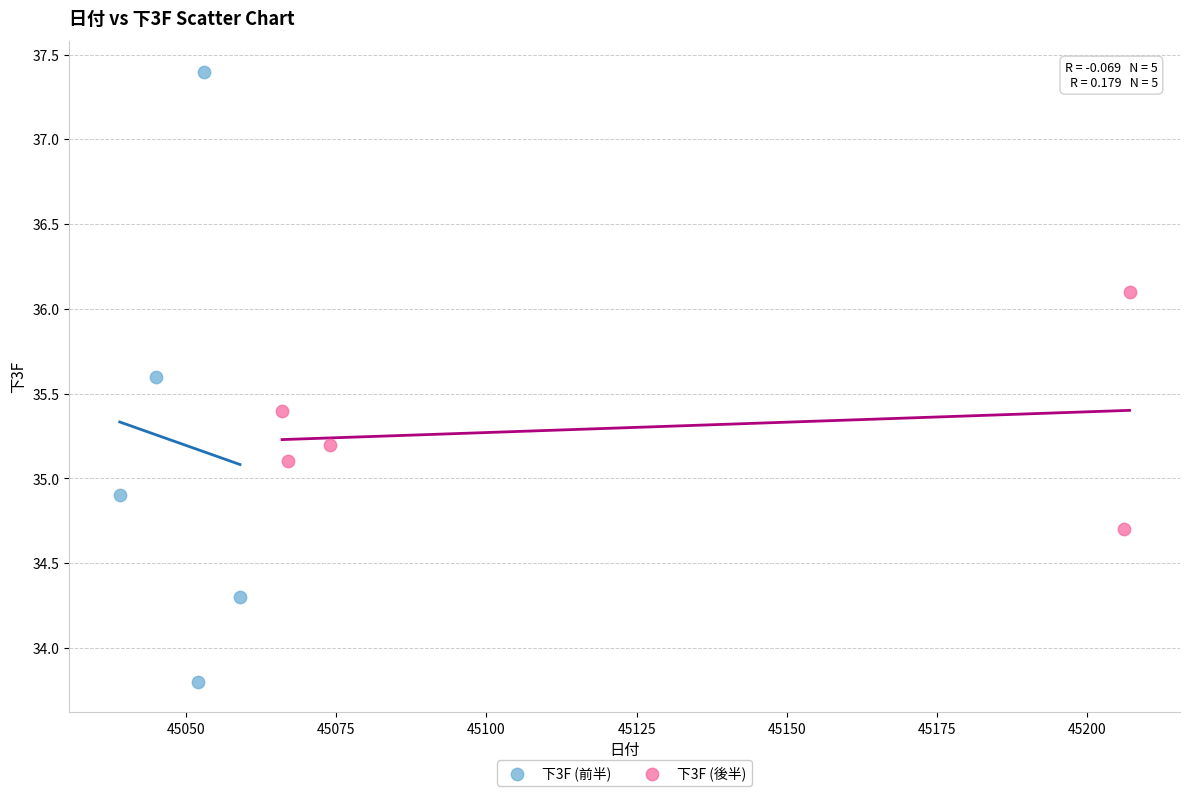

Which series has the largest Y range (max minus min)?

下3F (前半)